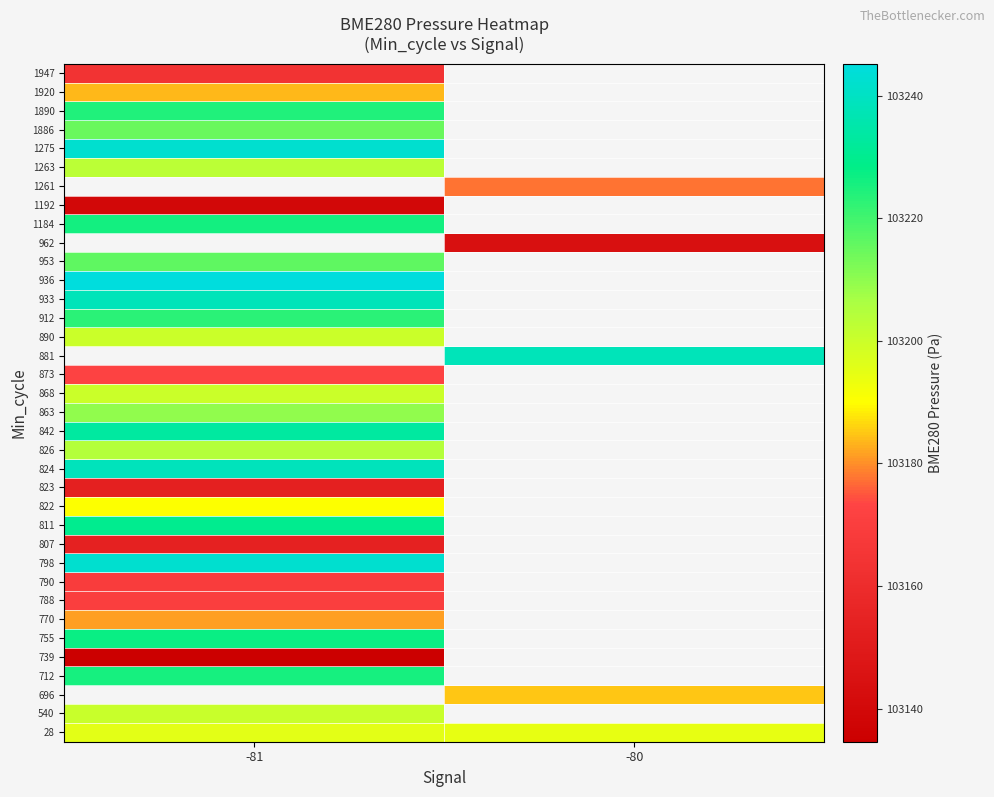

Where is 868 nearest to the value 103200?

-81